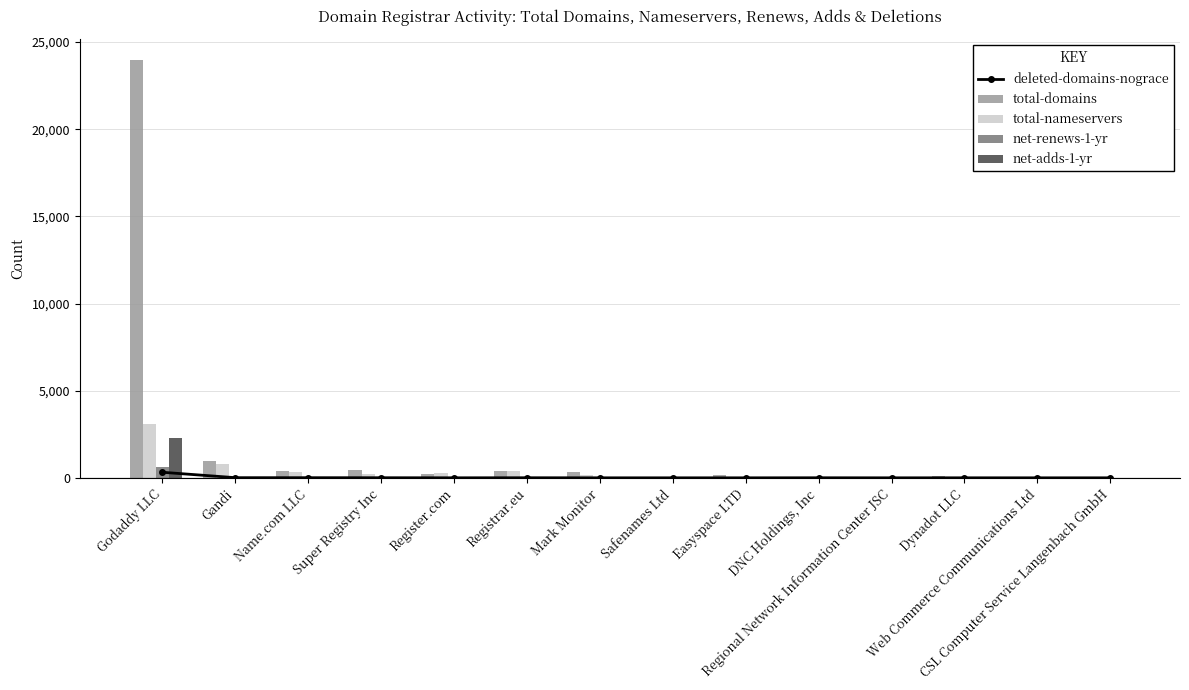

Reading left to right, extract all data points from this chart.

deleted-domains-nograce: 318	8	7	5	1	4	0	0	0	3	0	1	0	0
total-domains: 23971	942	409	435	236	379	309	46	146	60	62	92	15	40
total-nameservers: 3097	805	310	205	255	389	151	33	39	37	49	46	31	48
net-renews-1-yr: 616	43	16	11	4	21	25	1	12	1	4	1	0	0
net-adds-1-yr: 2276	41	4	5	4	12	1	0	2	3	0	1	0	1